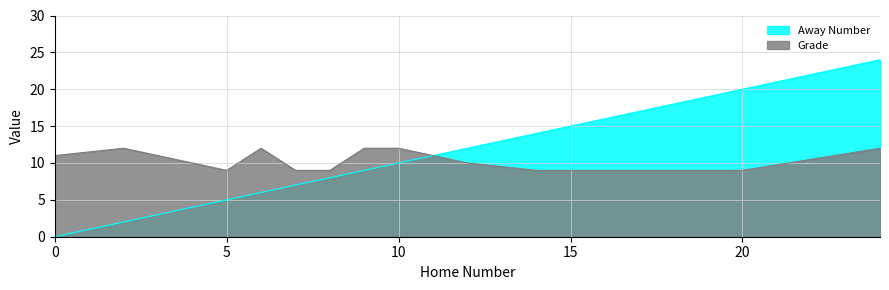

What is the sum of the Grade values at 15 and 7?

18